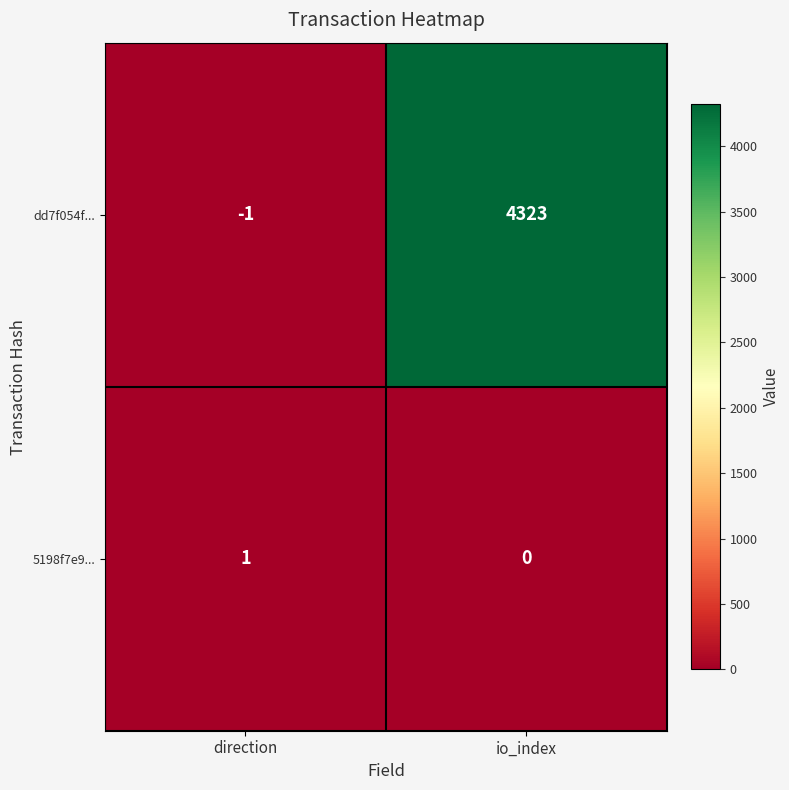

Which series changed the most between direction and io_index?

dd7f054f...